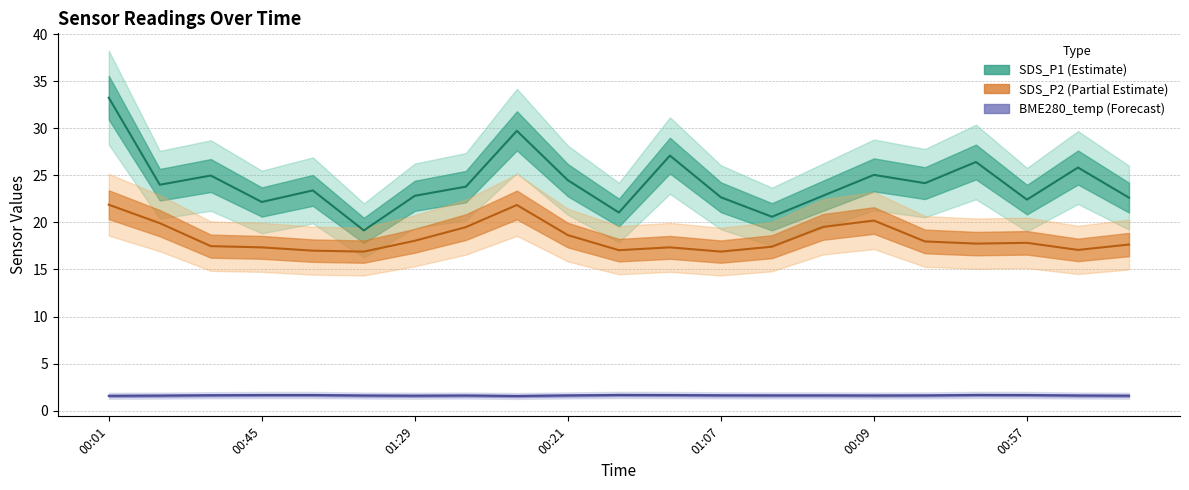

True or false: SDS_P1 and BME280_temperature intersect in this chart.

False